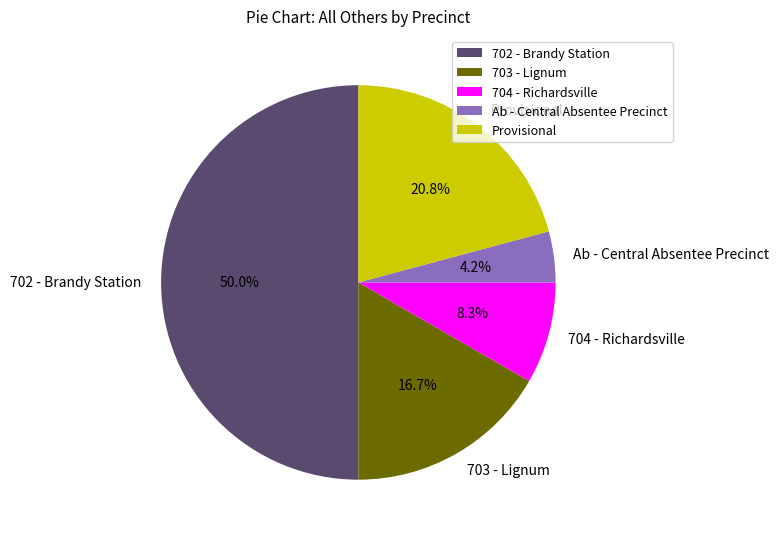

To the nearest percent, what portion does Provisional represent?

21%